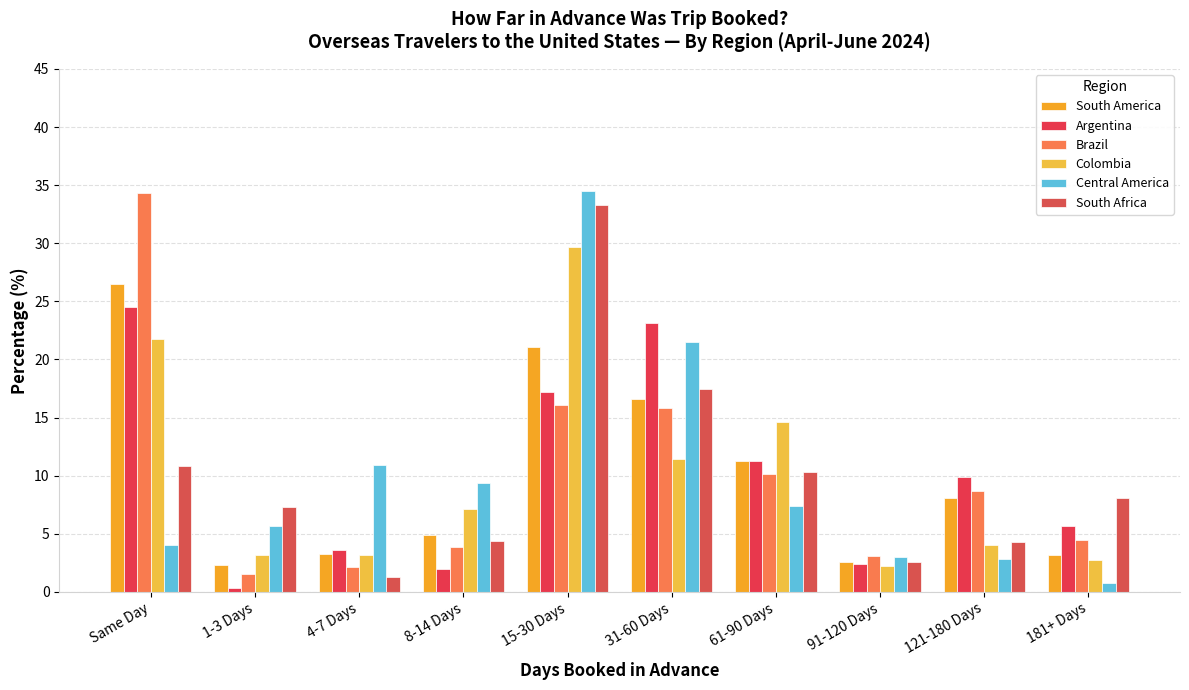

Does the chart contain any negative values?

No